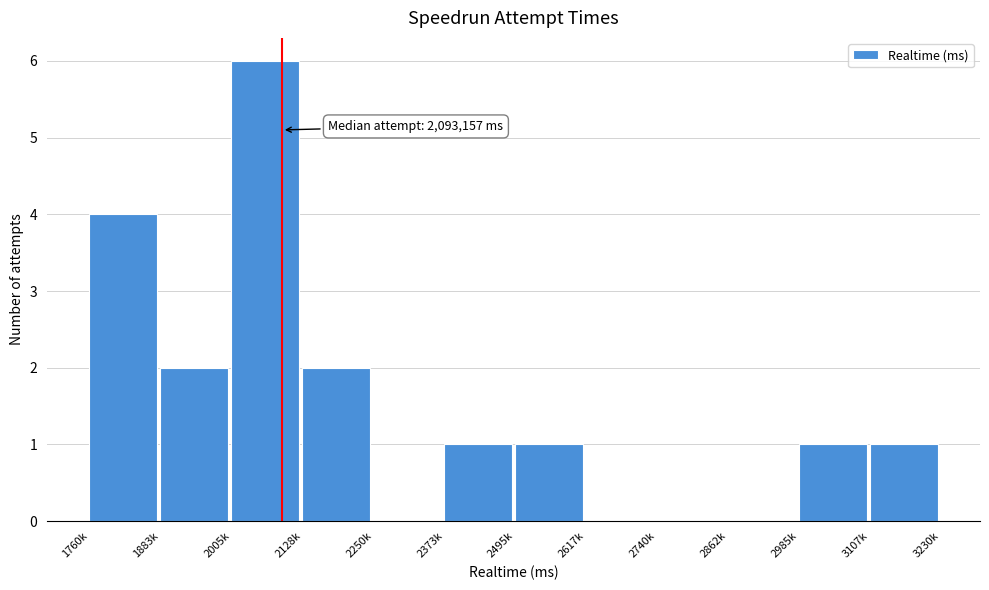

Reading right to left, transcribe all the data shown in this chart.

3107k=1	2985k=1	2862k=0	2740k=0	2617k=0	2495k=1	2373k=1	2250k=0	2128k=2	2005k=6	1883k=2	1760k=4